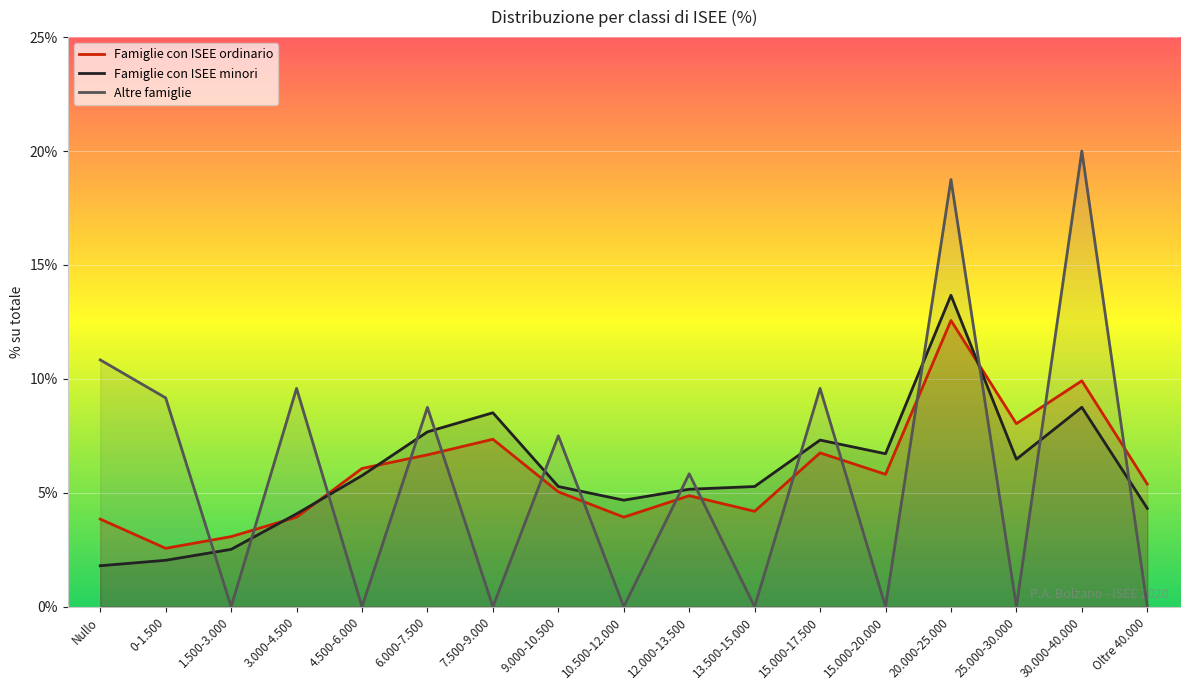

How many data points in Famiglie con ISEE minori are above 5?

11